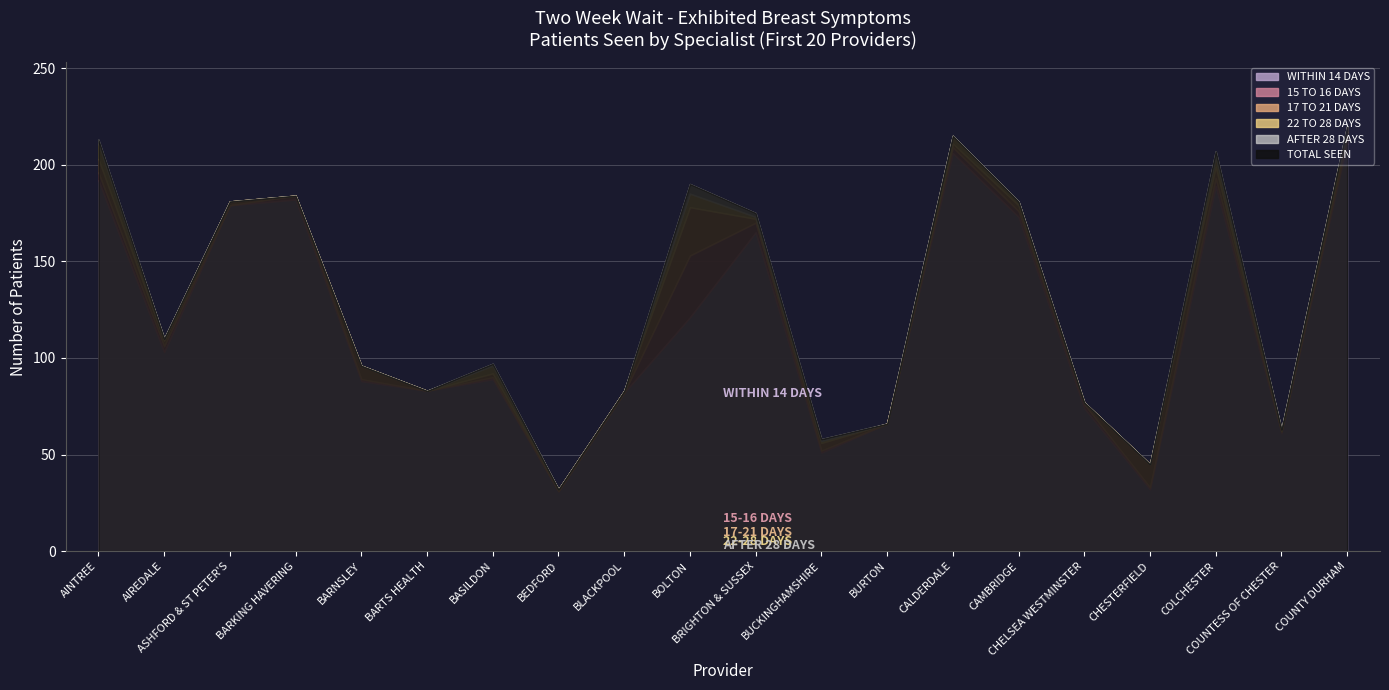

At which label does 17 TO 21 DAYS first exceed 2?

AINTREE